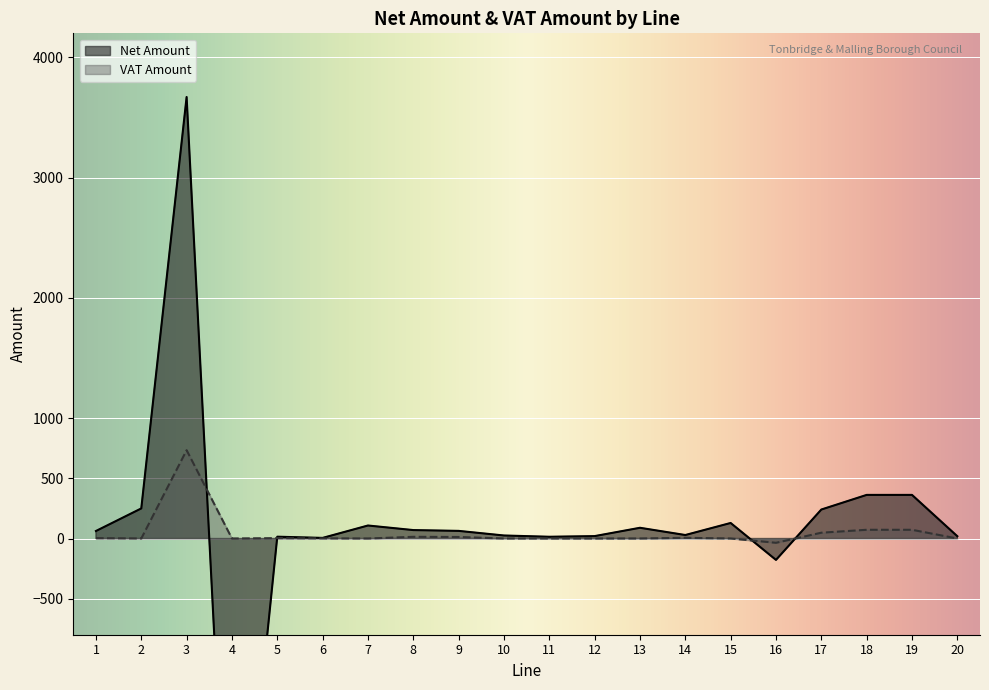

How many lines are shown in the chart?

2